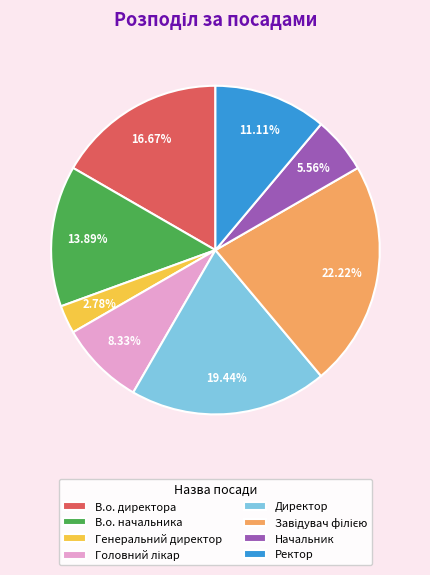

To the nearest percent, what percentage of the pie is Ректор?

11%